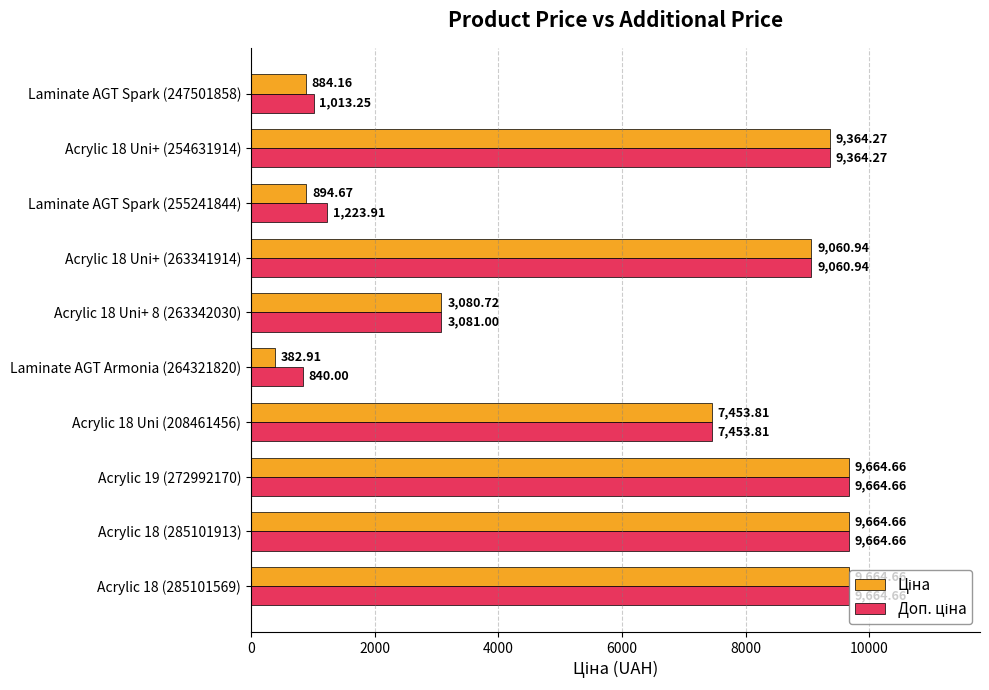

What is the total value across all series at Laminate AGT Spark (247501858)?

1897.4